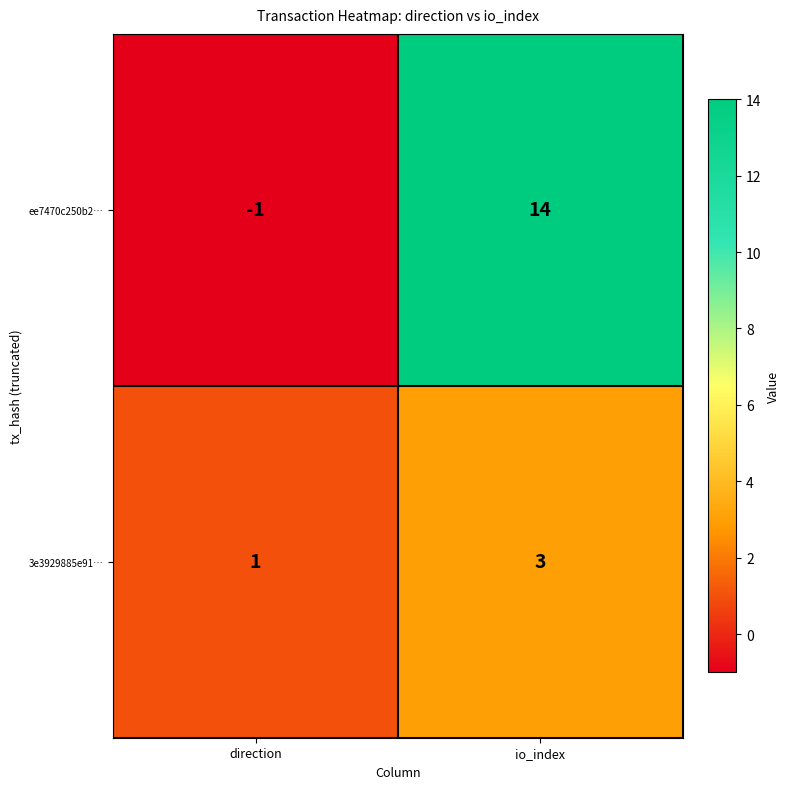

What is the smallest value displayed?

-1